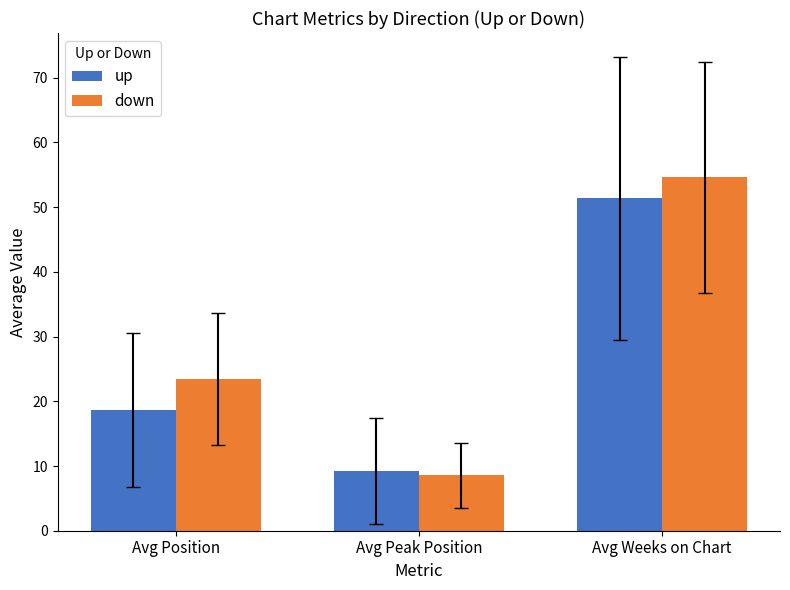

The value of down at Avg Weeks on Chart is 54.6. True or false?

True